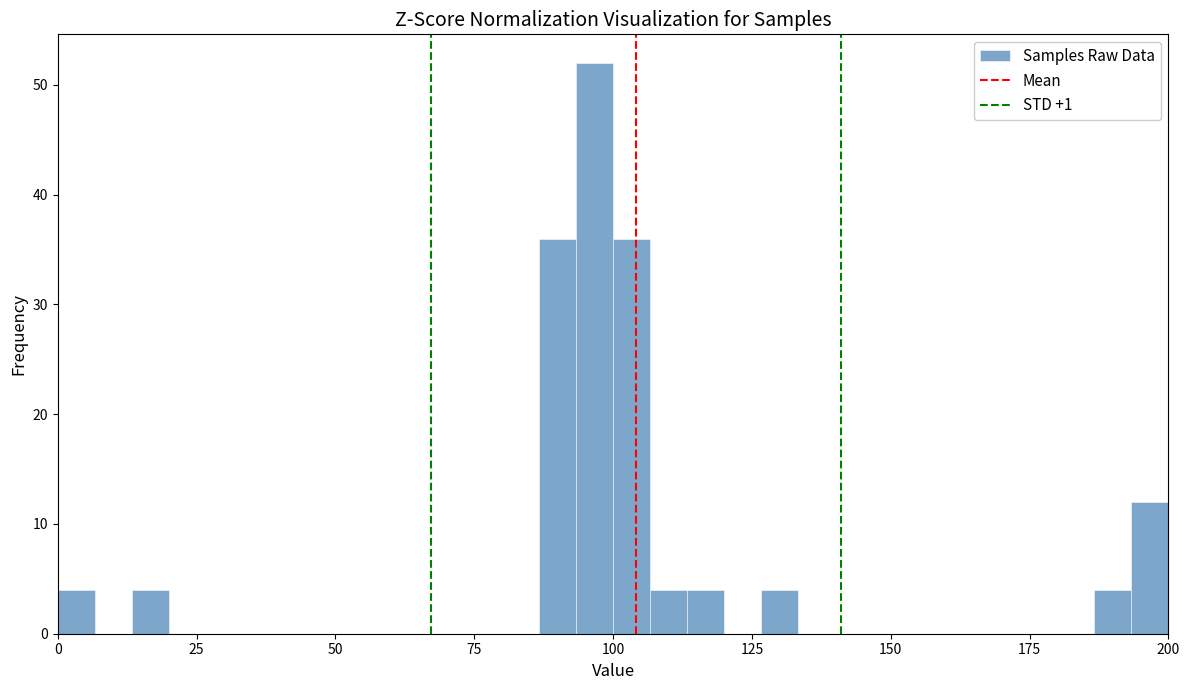

Read against the x-axis, roughly where is the centre of the tallest bar?

95